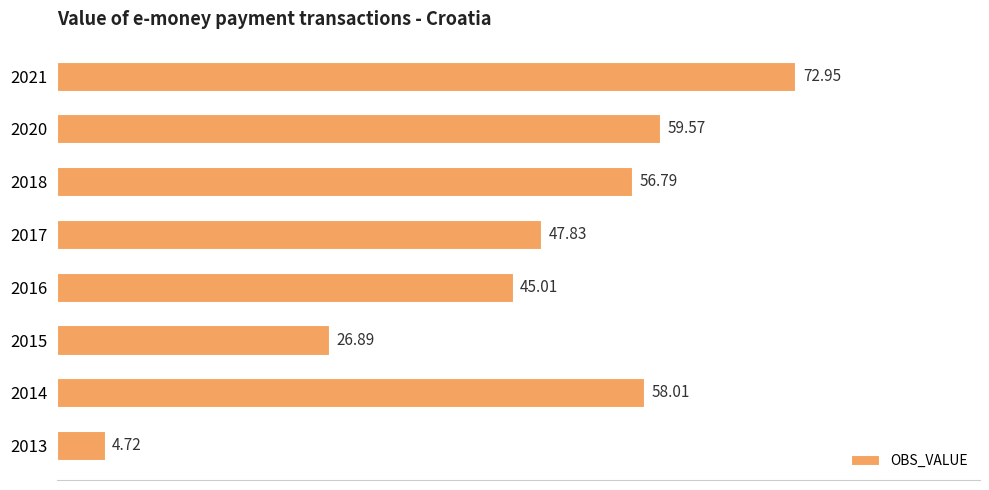

What is the sum of all values?

371.8